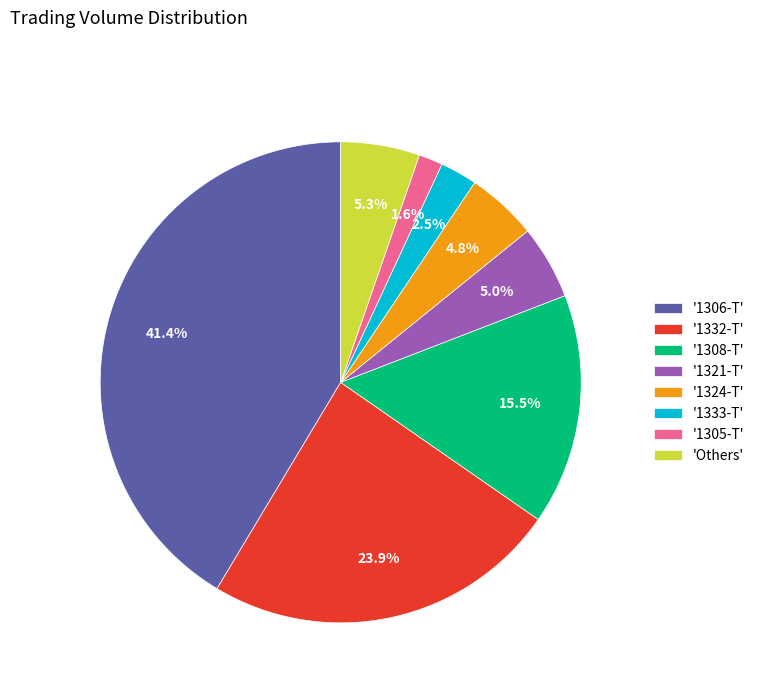

Does '1333-T' represent more than half of the total?

No